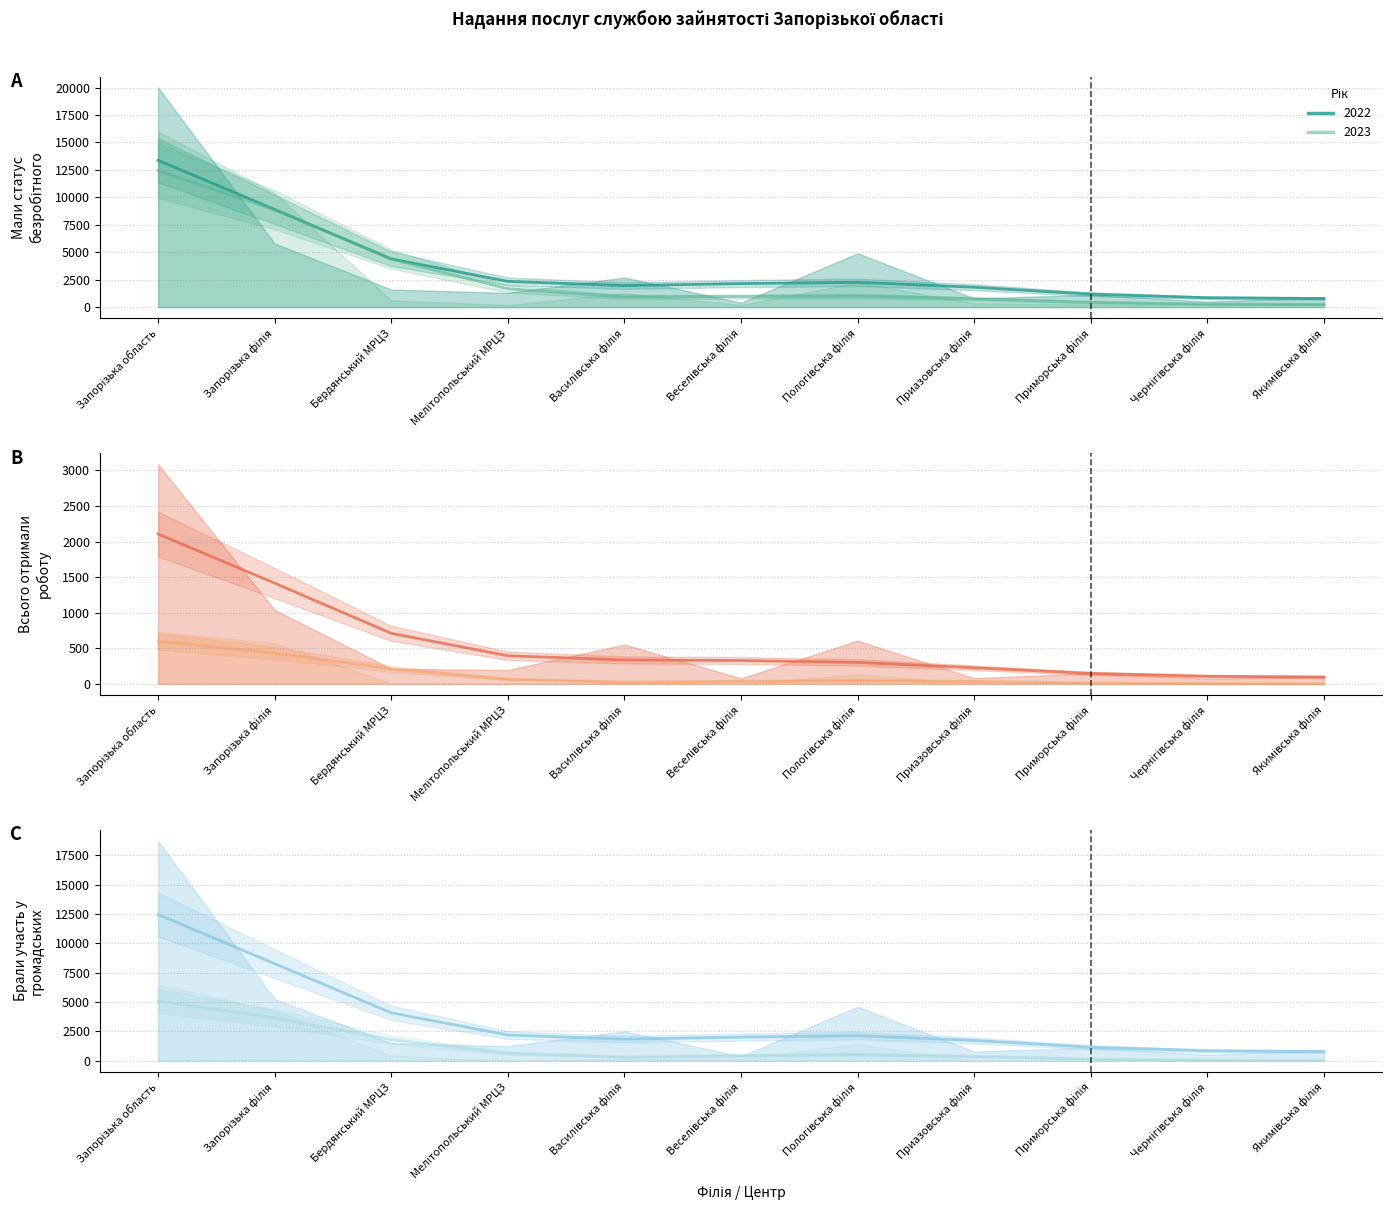

What position from the left is Приморська філія?

9